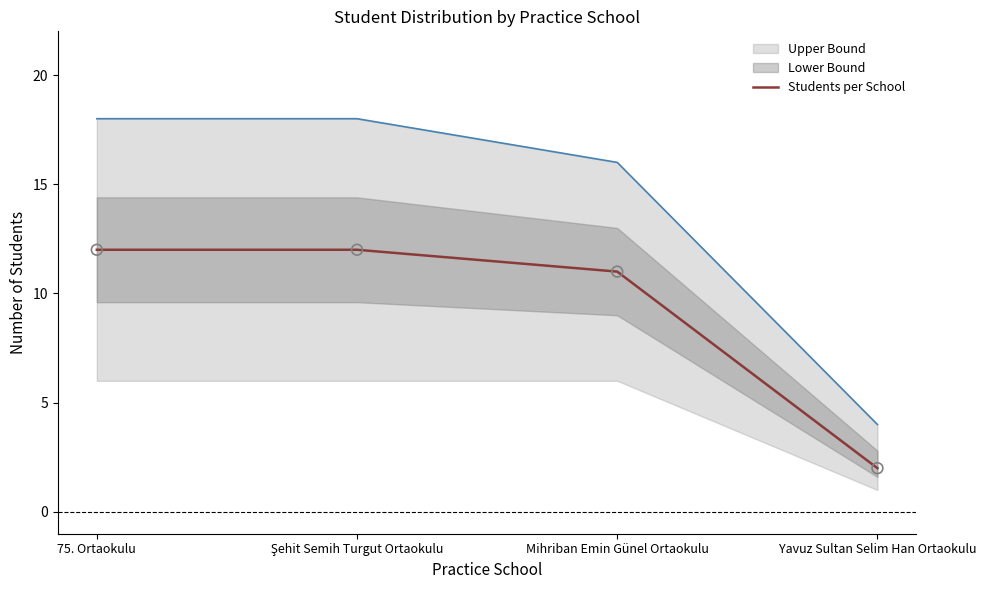

Between Şehit Semih Turgut Ortaokulu and Mihriban Emin Günel Ortaokulu, which is larger?

Şehit Semih Turgut Ortaokulu